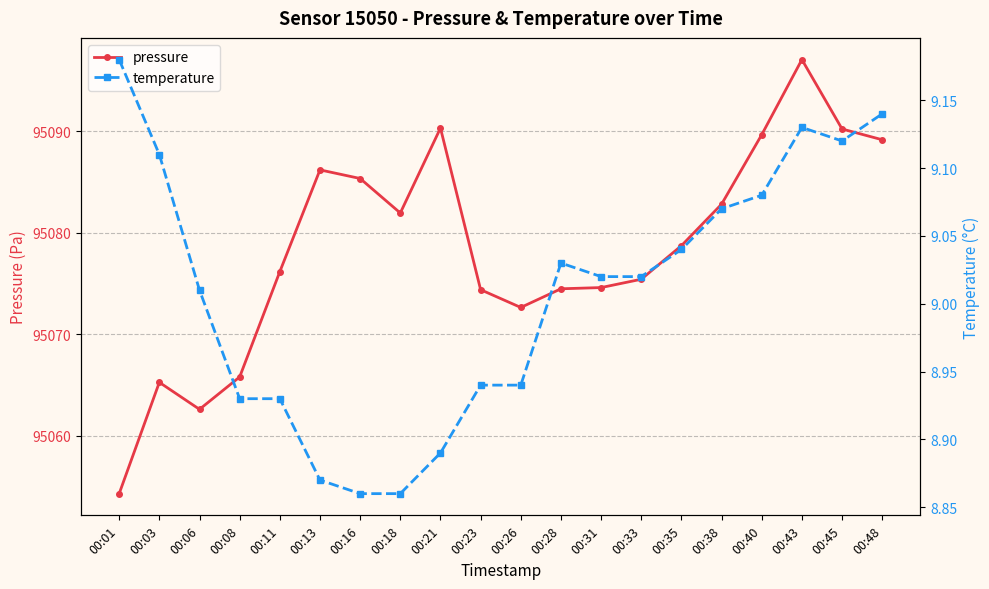

What is the sum of the pressure values at 00:01 and 00:11?

190130.4